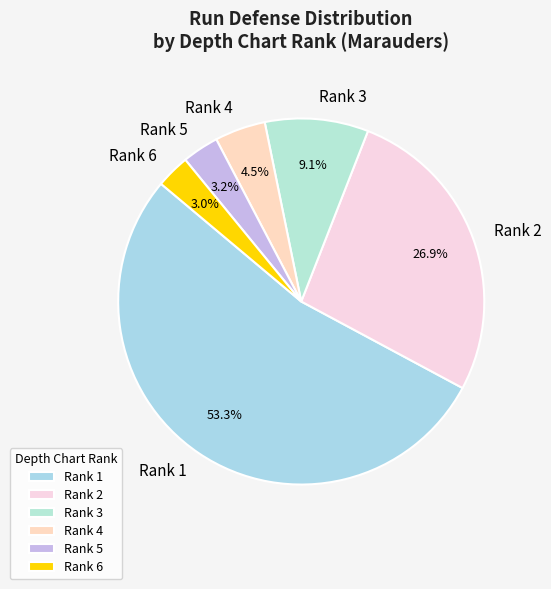

Combined, do Rank 6 and Rank 2 account for over 50%?

No